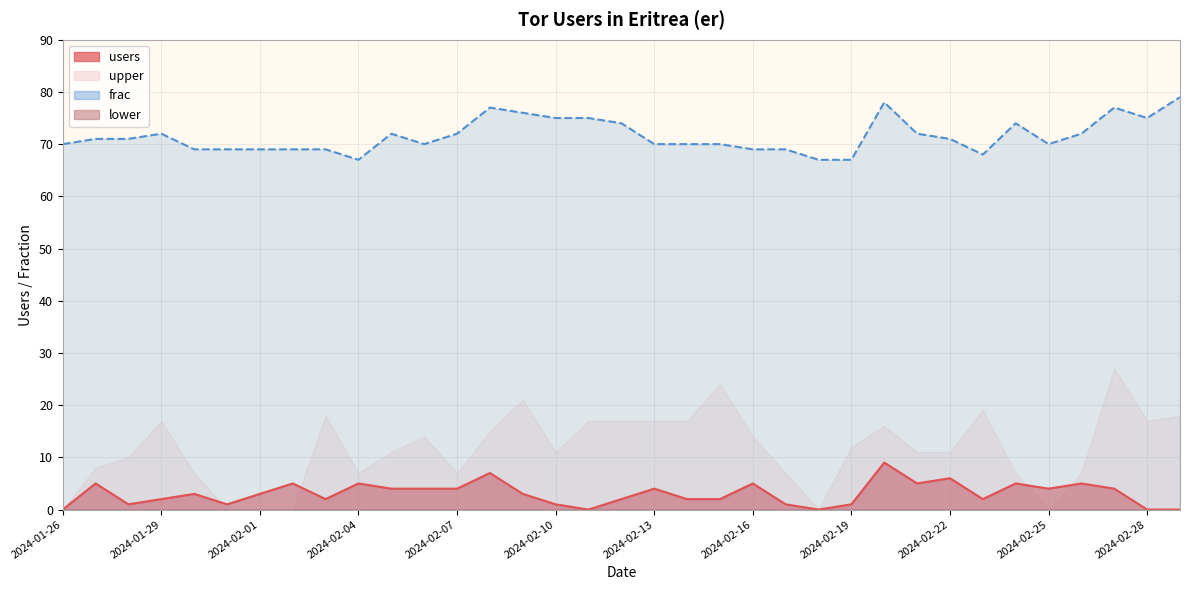

Read the users value at 2024-02-24.

5